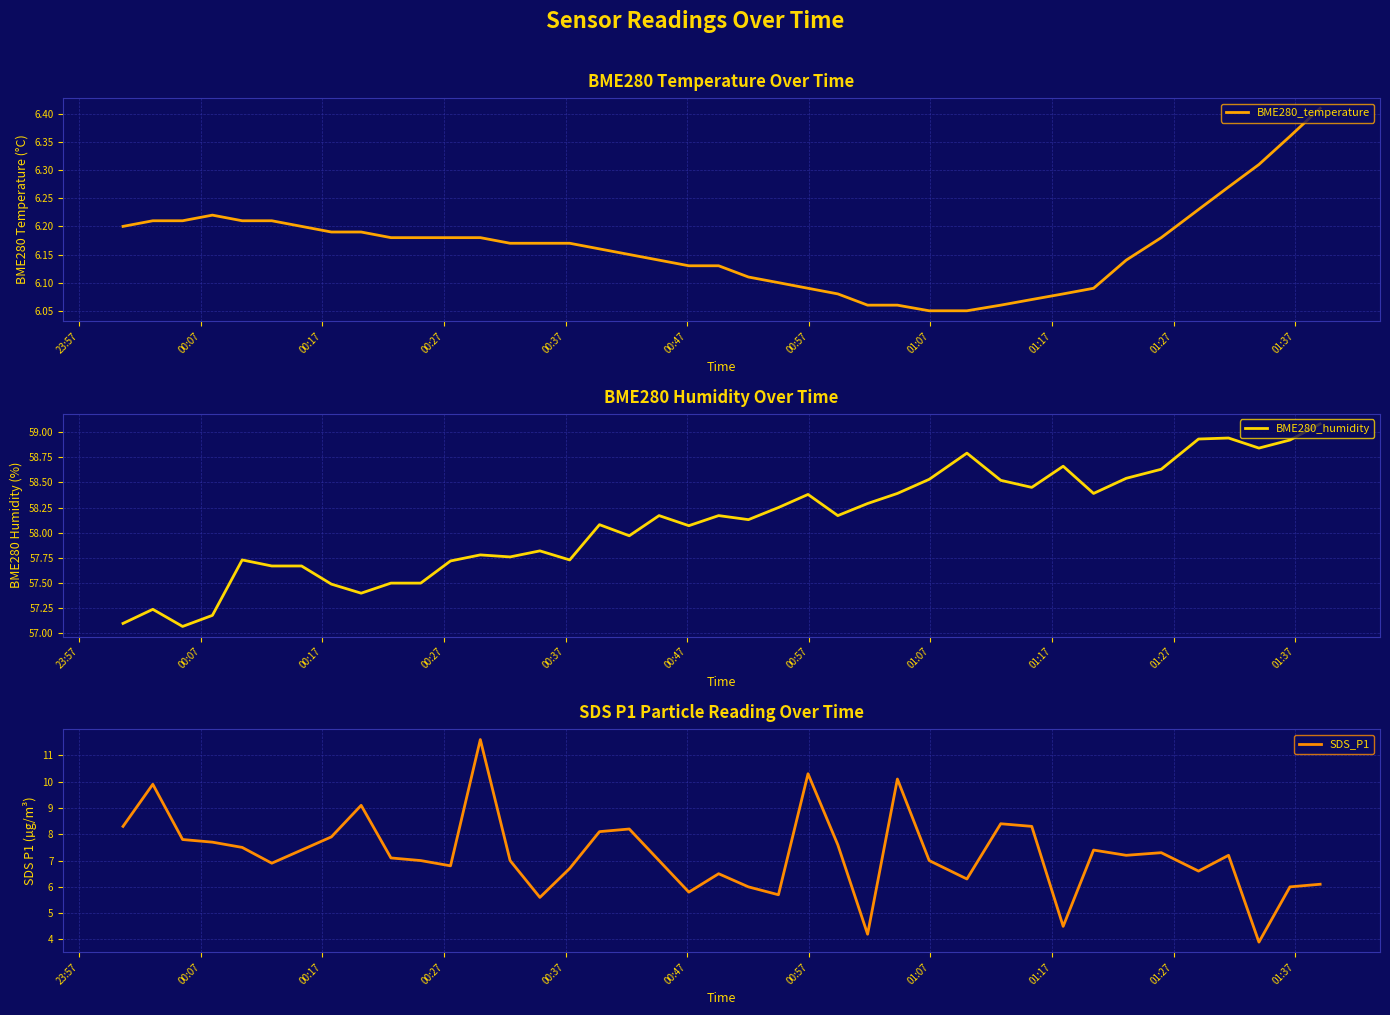

At how many categories does at least one series exceed 39?

40